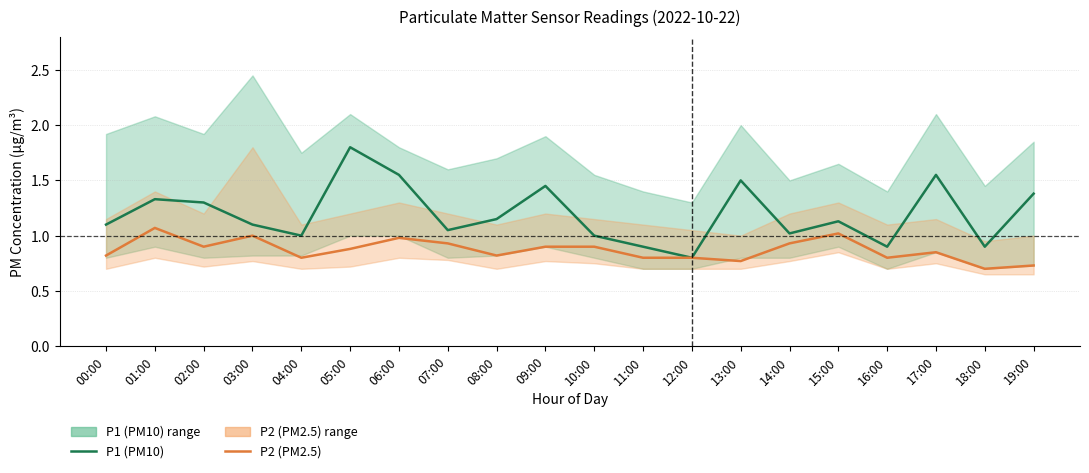

Rank the categories by P2 (PM2.5) value from lowest to highest.

18:00, 19:00, 13:00, 04:00, 11:00, 12:00, 16:00, 00:00, 08:00, 17:00, 05:00, 02:00, 09:00, 10:00, 07:00, 14:00, 06:00, 03:00, 15:00, 01:00